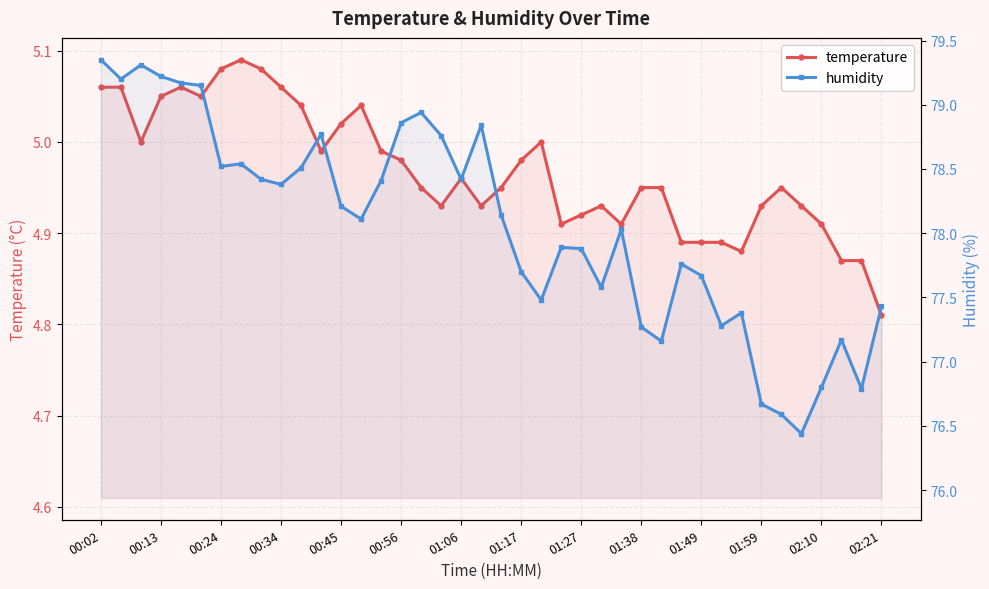

What are all the series names shown in the legend?

temperature, humidity